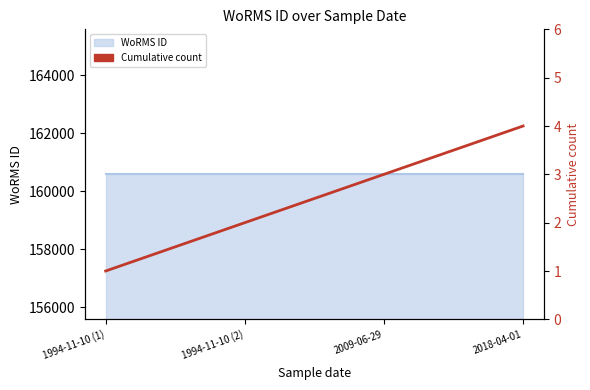

True or false: WoRMS ID has more than 0 interior local peaks.

False